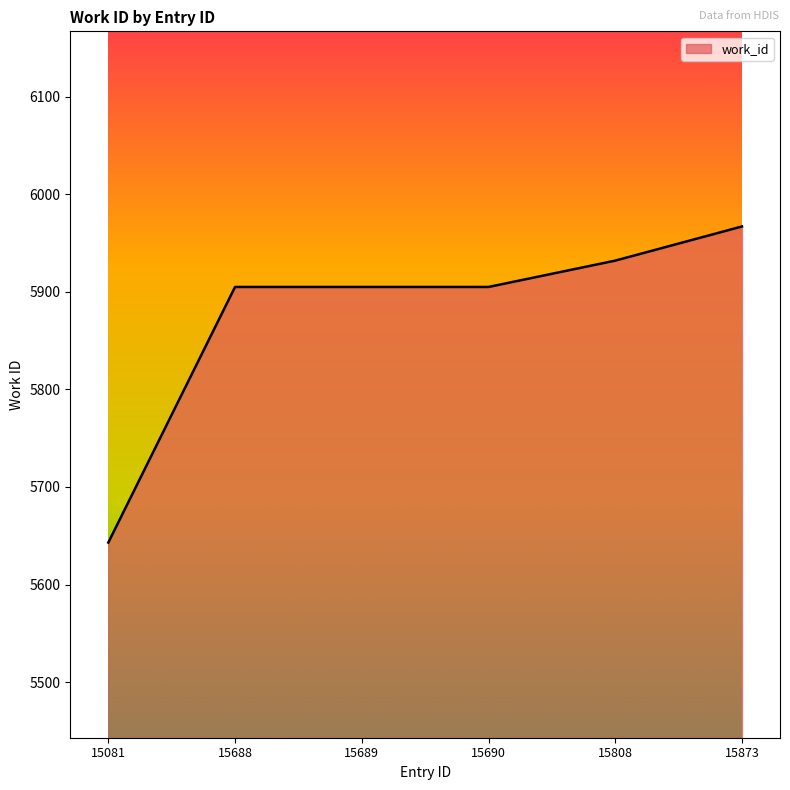

The chart shows a value of 1685 at 15873. True or false?

False